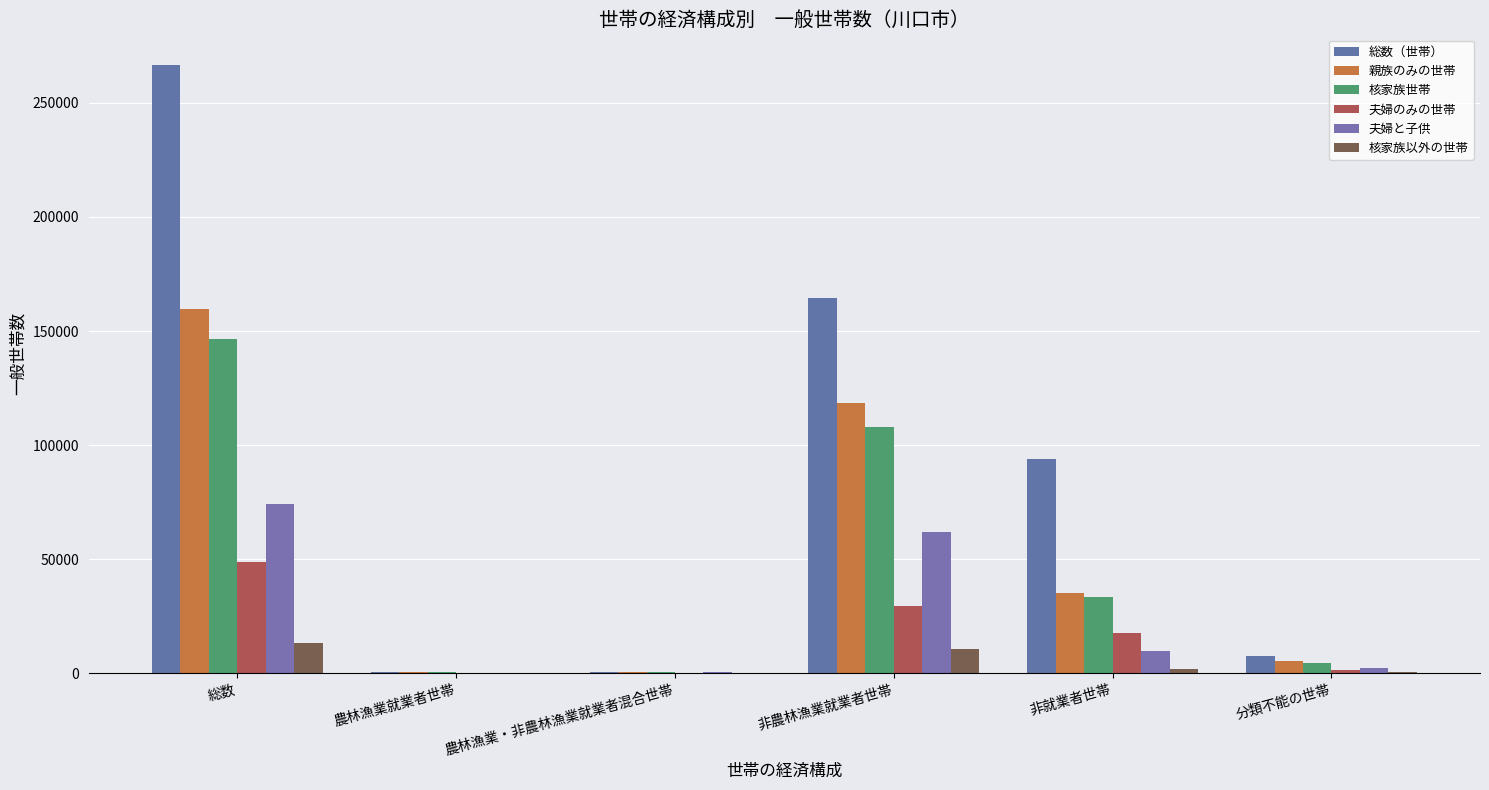

What are all the series names shown in the legend?

総数（世帯）, 親族のみの世帯, 核家族世帯, 夫婦のみの世帯, 夫婦と子供, 核家族以外の世帯